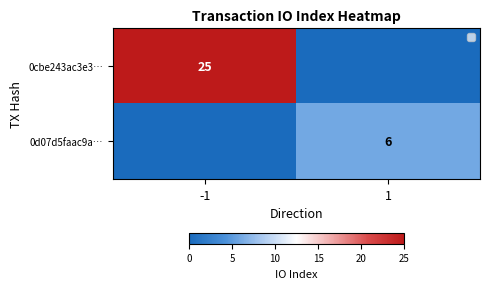

Is it true that 0d07d5faac9a… equals 4 at 1?

False